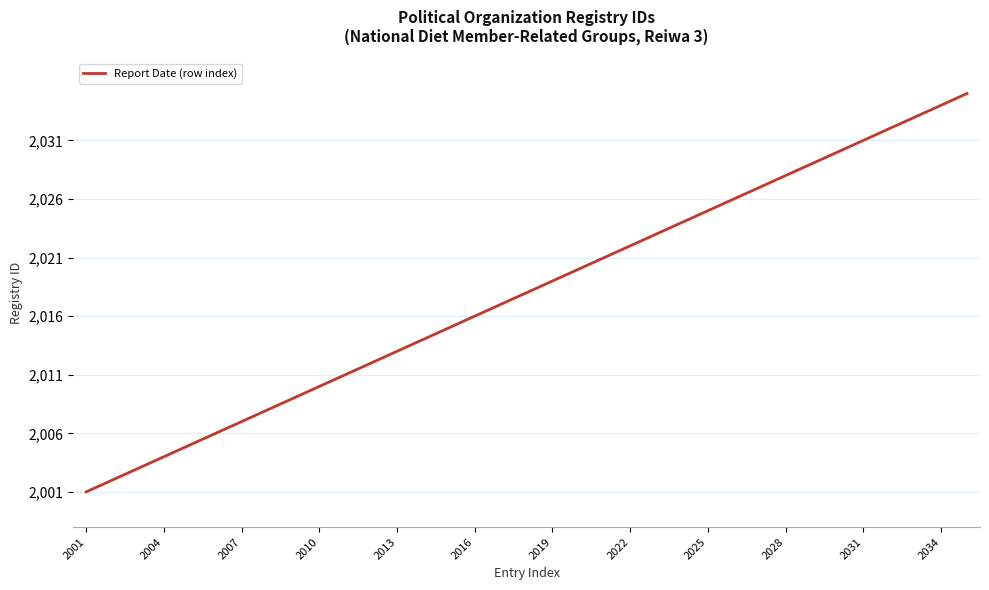

What is the minimum value shown in the chart?

2001